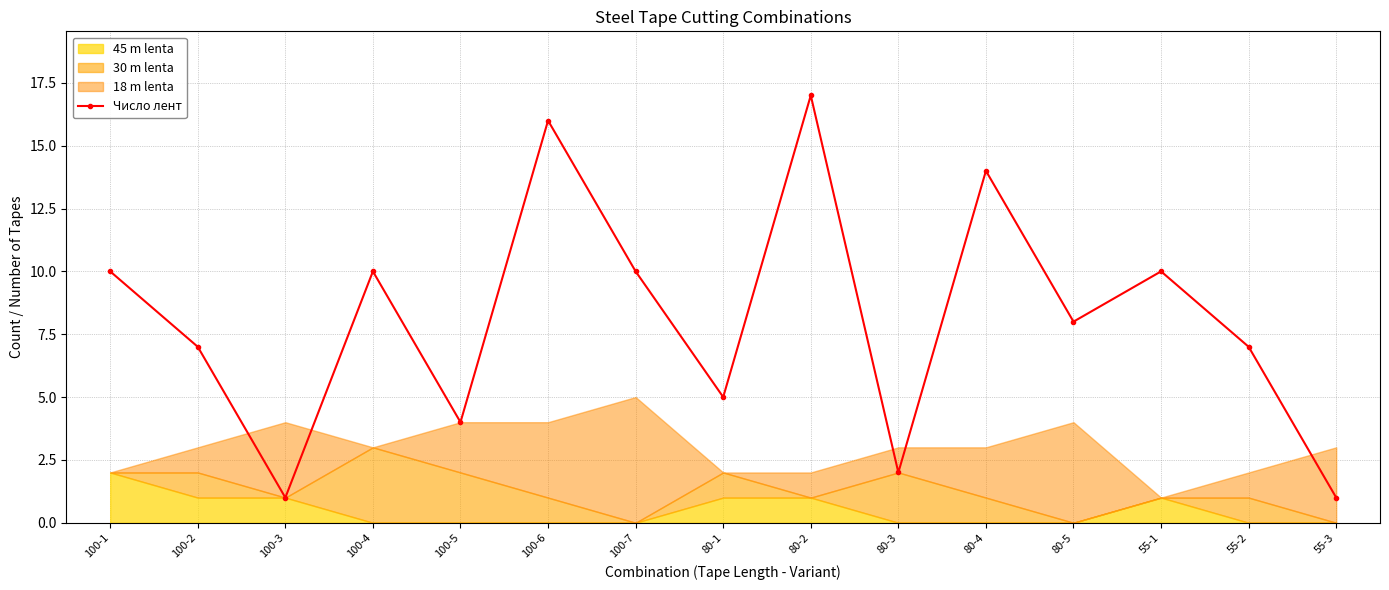

Count the number of values greater than 8.

7